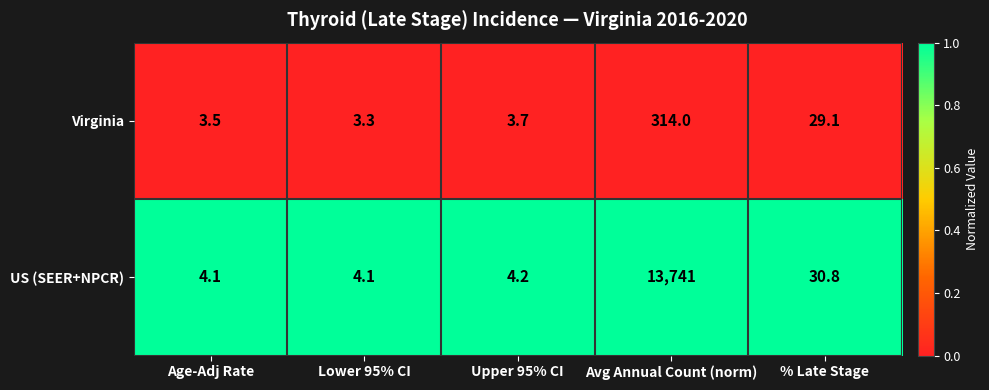

What is the difference between the highest and lowest values at Age-Adj Rate?

0.6